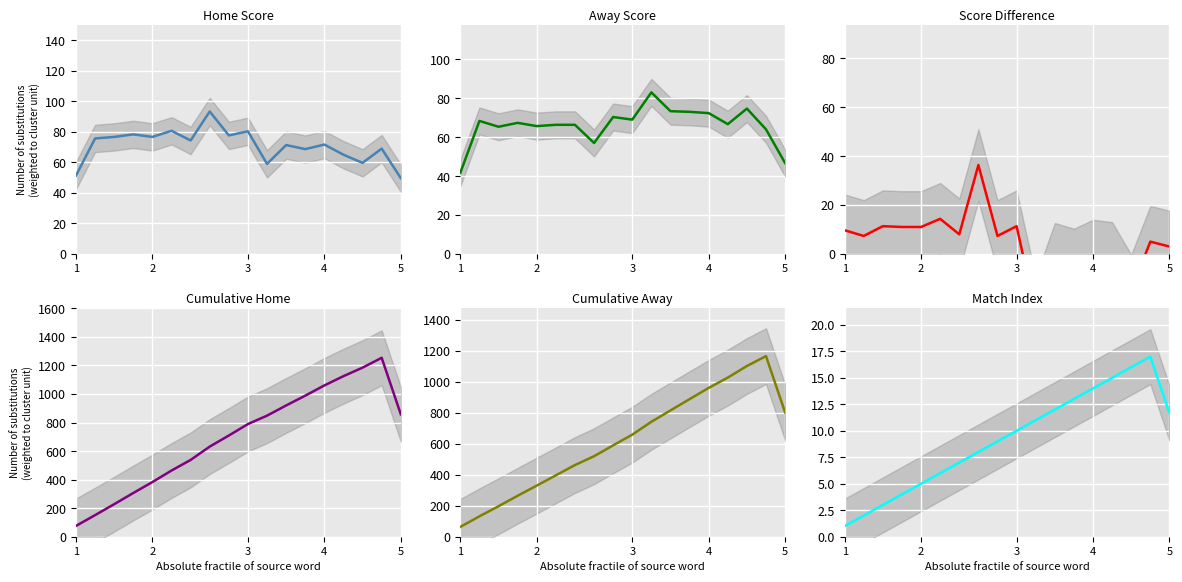

True or false: Home Score and Match Index intersect in this chart.

False